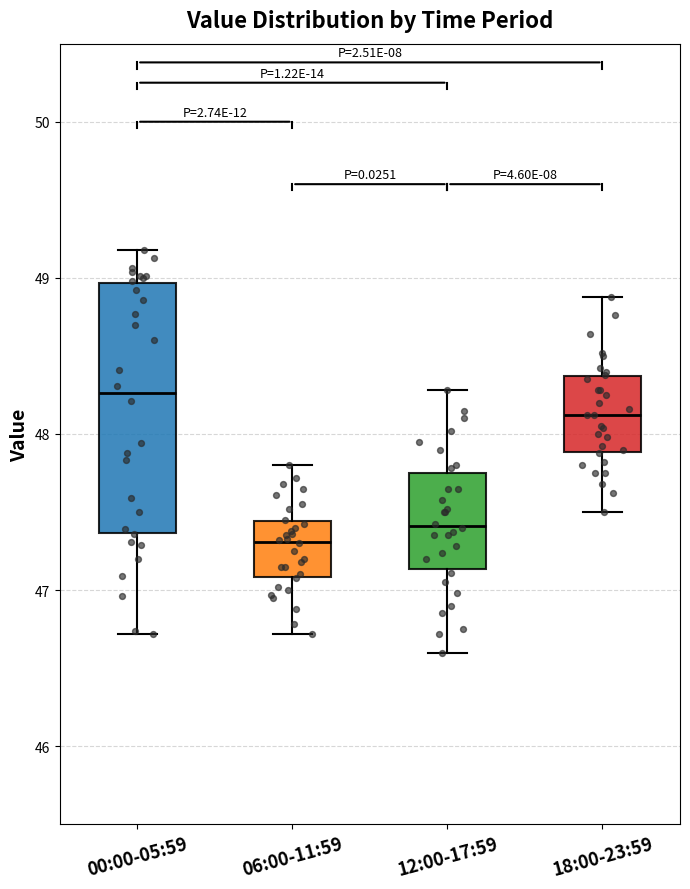

Reading left to right, transcribe this box plot: for each box, give where its median line is, the range the box spans, and where its two whiskers end, as read against the y-axis. The values are not printed on the chart, so give them approximately, as read against the axis.

00:00-05:59: median 48.3, box 47.4 to 49.0, whiskers 46.7 to 49.2
06:00-11:59: median 47.3, box 47.1 to 47.4, whiskers 46.7 to 47.8
12:00-17:59: median 47.4, box 47.1 to 47.7, whiskers 46.6 to 48.3
18:00-23:59: median 48.1, box 47.9 to 48.4, whiskers 47.5 to 48.9